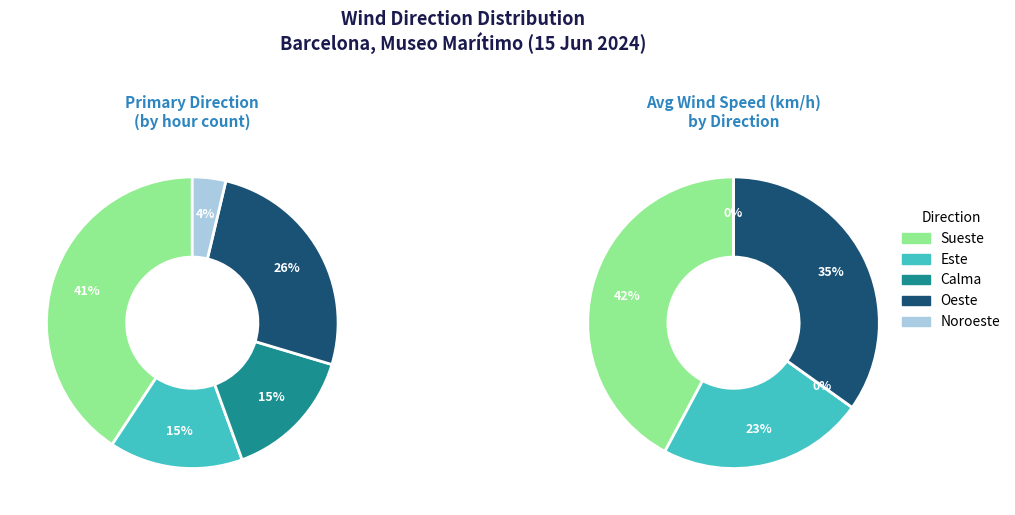

True or false: Sueste accounts for 41% of the total.

True